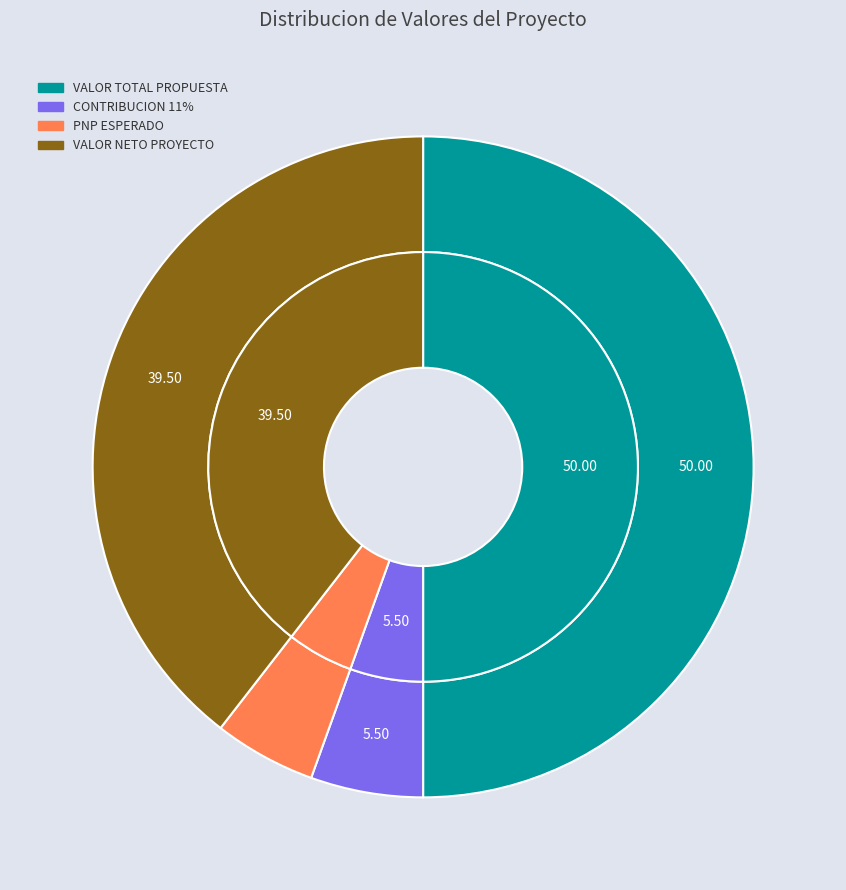

Which category has the biggest portion of the pie?

VALOR TOTAL PROPUESTA